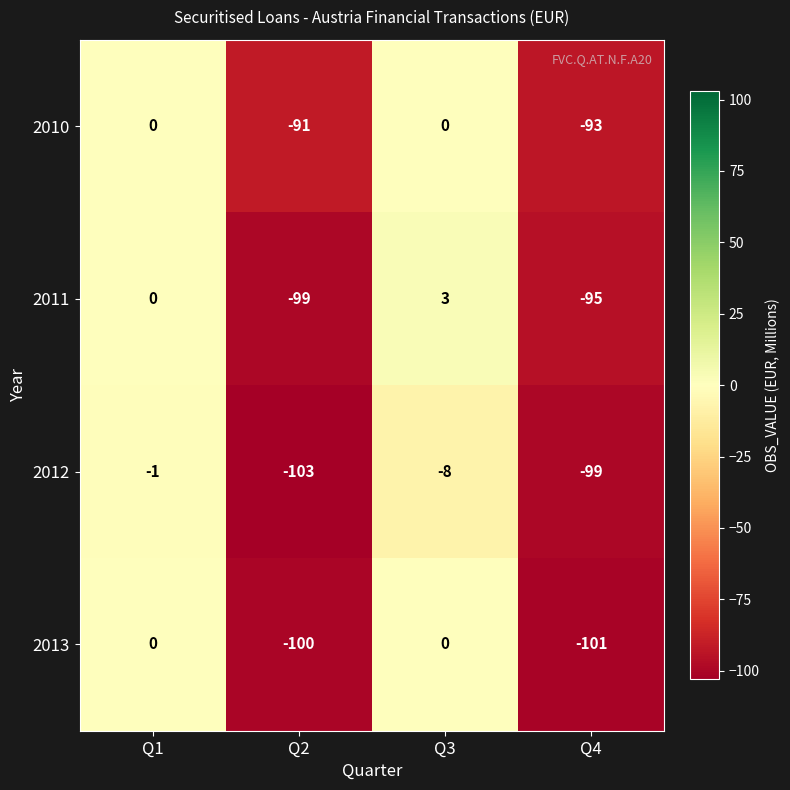

Rank the series by their average value, from highest to lowest.

2010, 2011, 2013, 2012